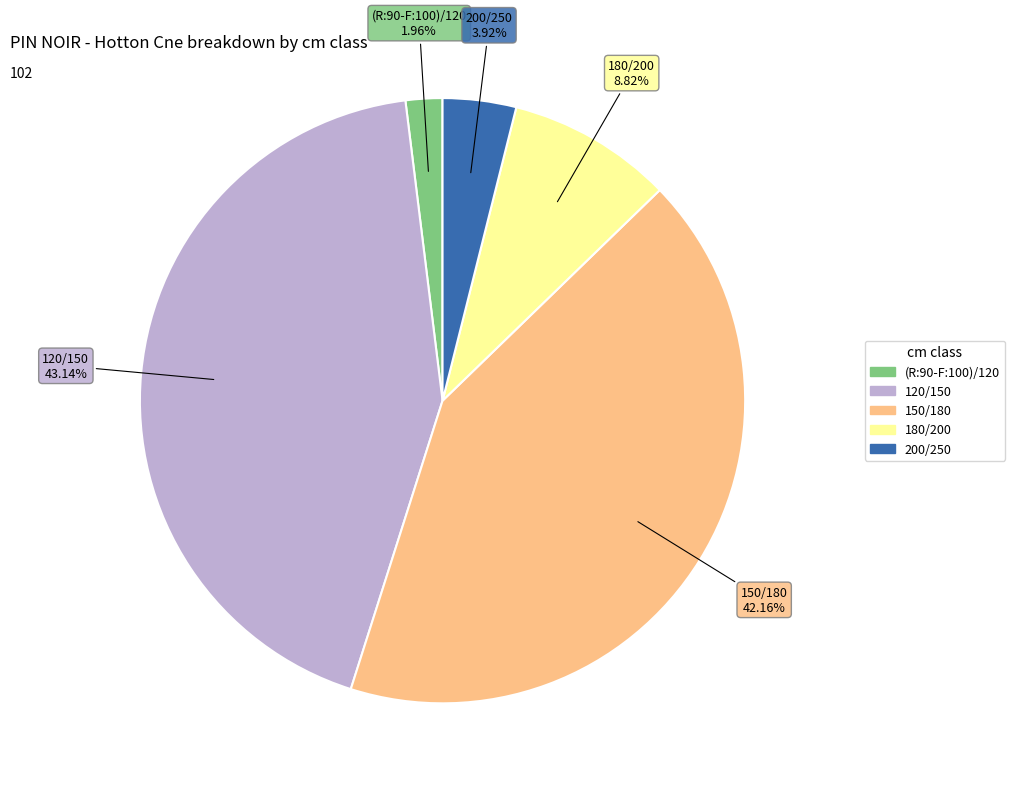

How many segments does this pie chart have?

5